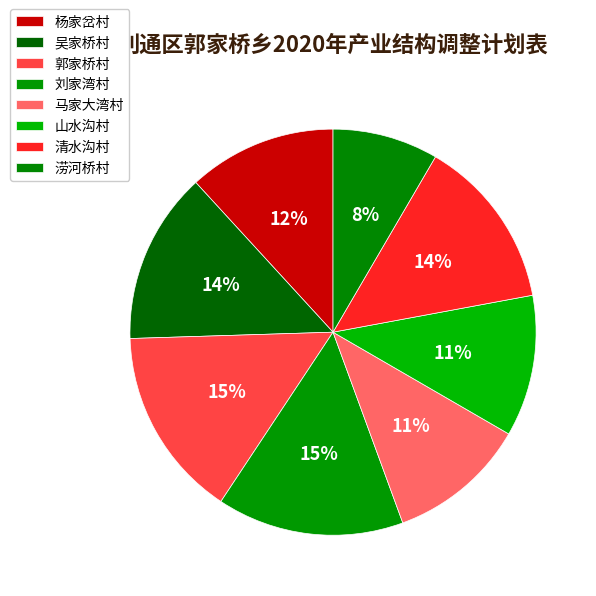

What portion of the pie excludes 吴家桥村?

86.3%